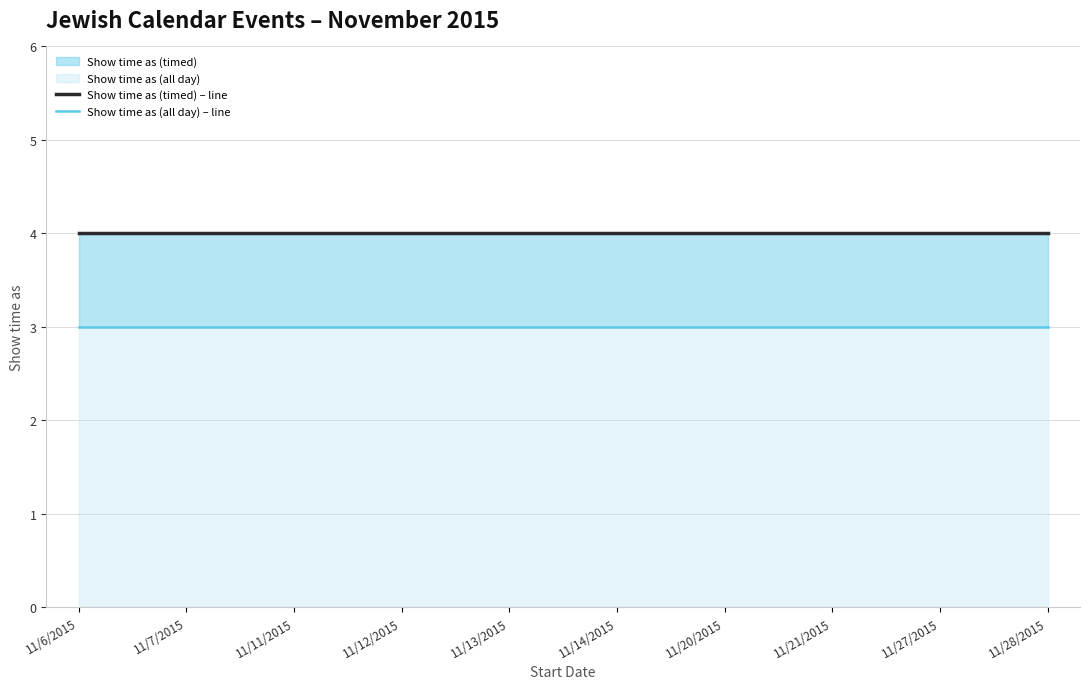

True or false: Show time as (all day) – line and Show time as (timed) – line cross at least once.

False